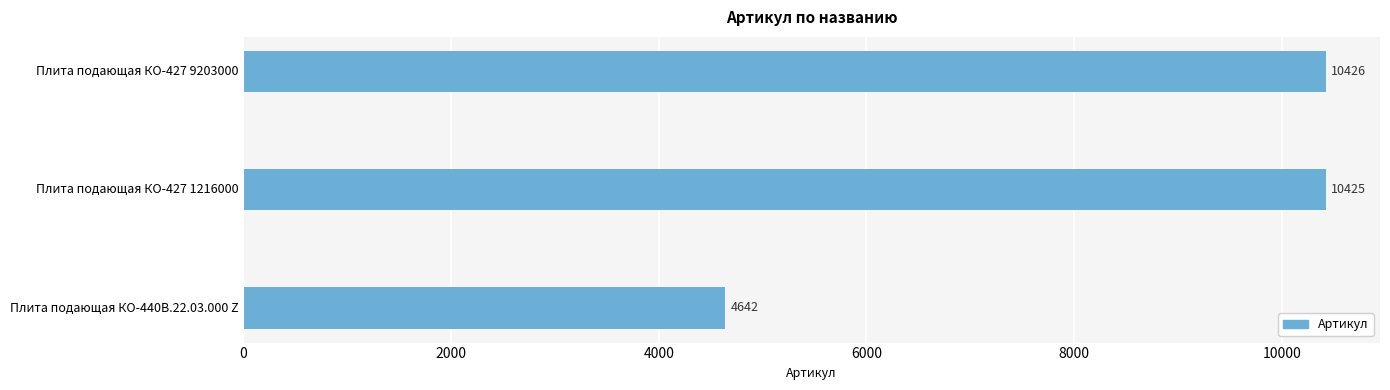

The chart shows a value of 4642 at Плита подающая КО-440В.22.03.000 Z. True or false?

True